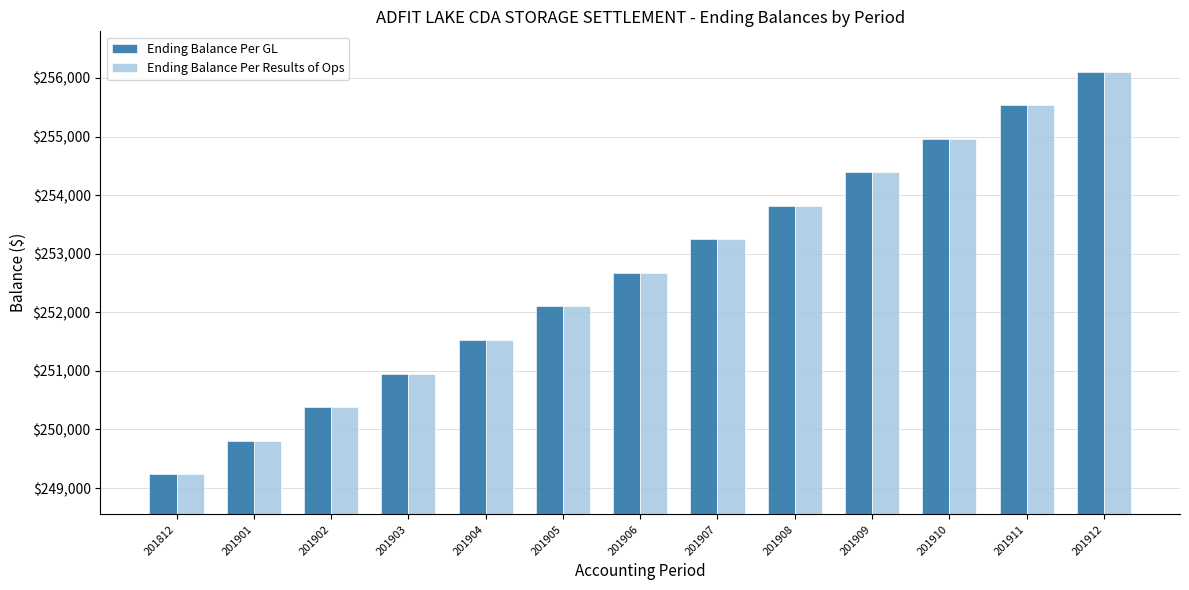

Which label corresponds to the smallest value in the chart?

201812